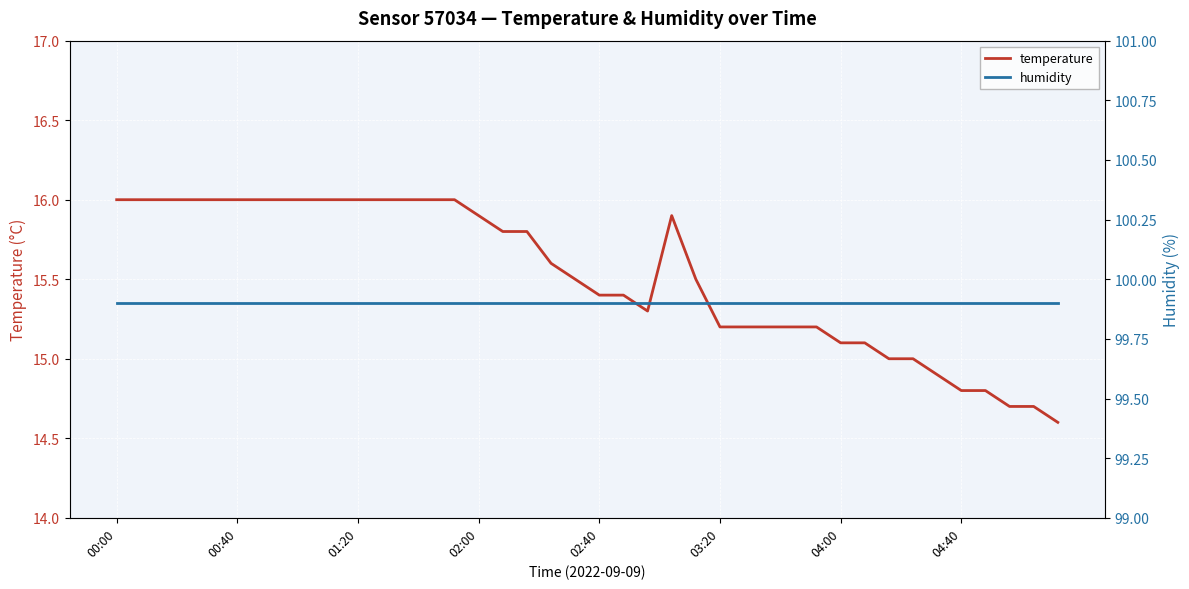

Which label corresponds to the largest value in the chart?

00:00